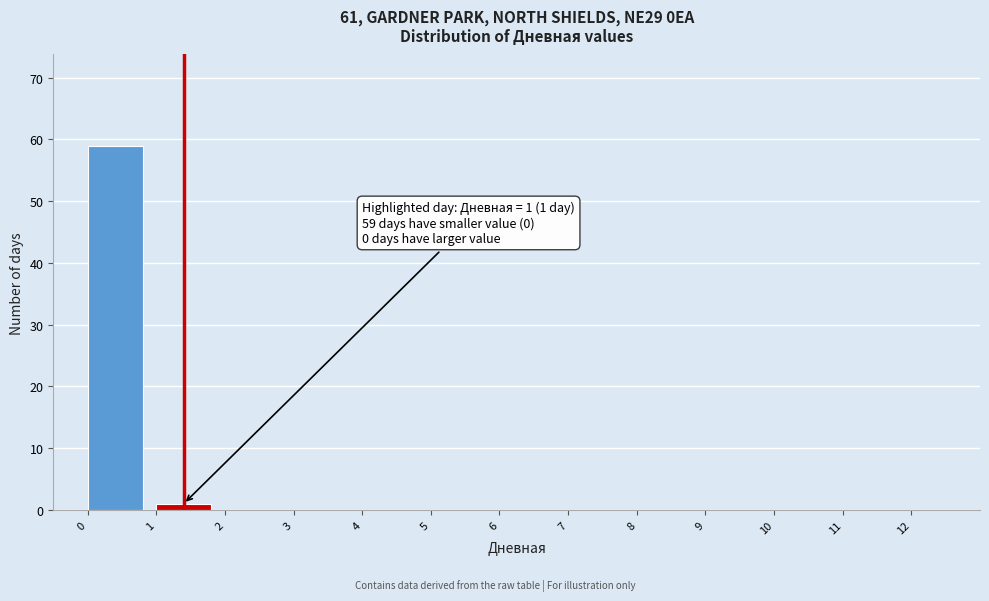

Which range on the x-axis has the tallest bar?

0 to 1